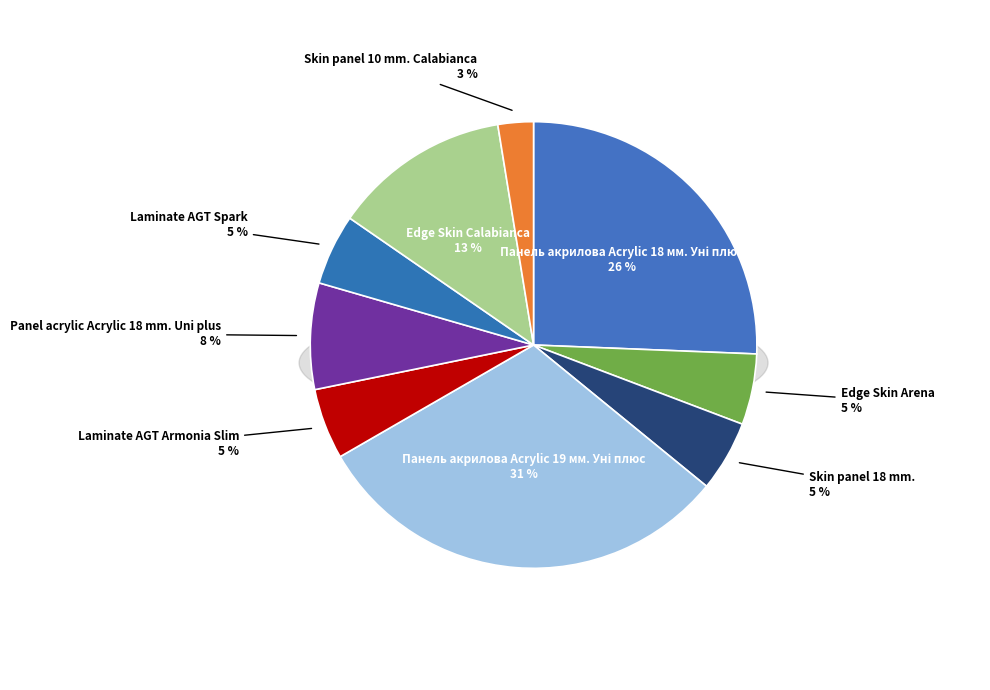

Approximately how many times larger is the value at Edge Skin Calabianca compared to Laminate AGT Armonia Slim?

2.5